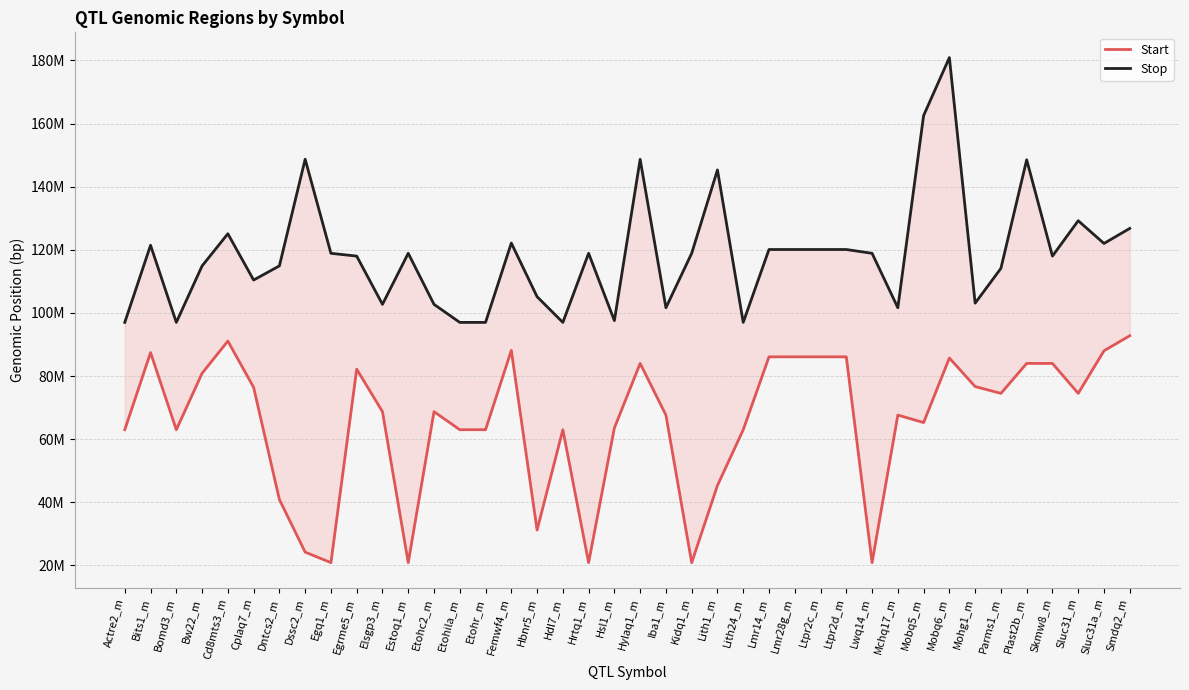

True or false: Stop and Start intersect in this chart.

False